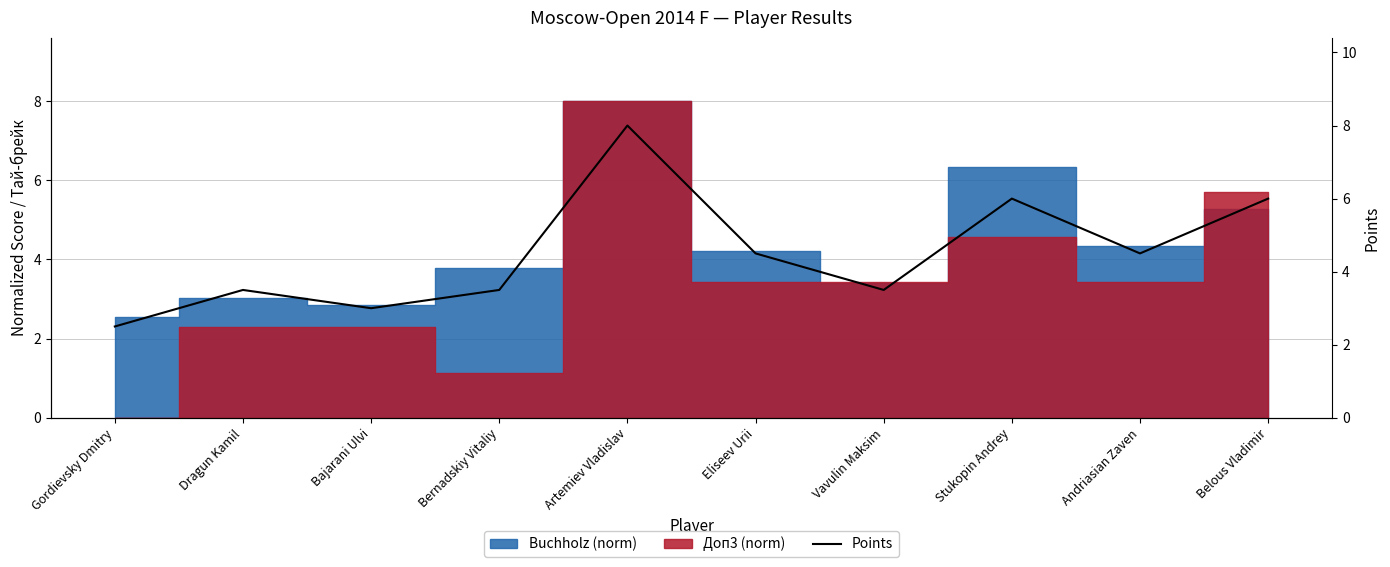

What is the difference between the second highest and second lowest values?

3.0